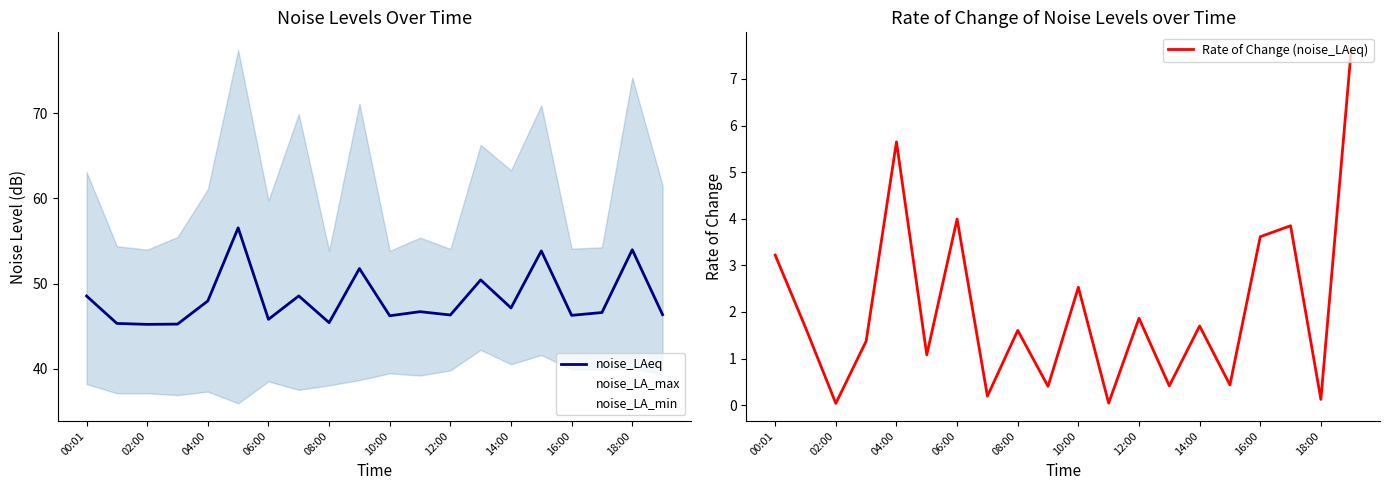

How many values in the noise_LAeq series are below 46?

5